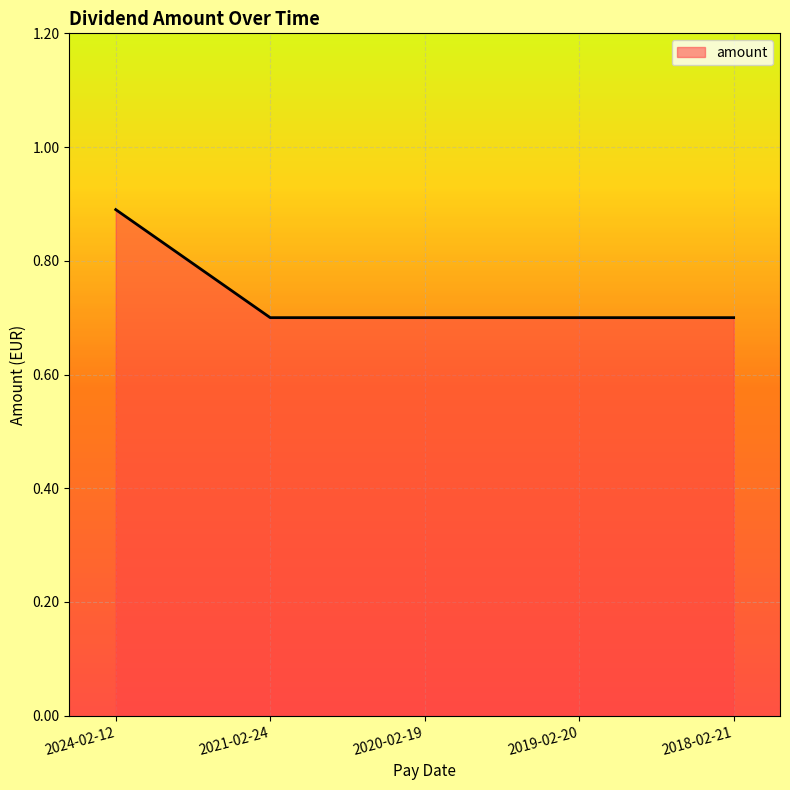

What is the maximum value shown in the chart?

0.9